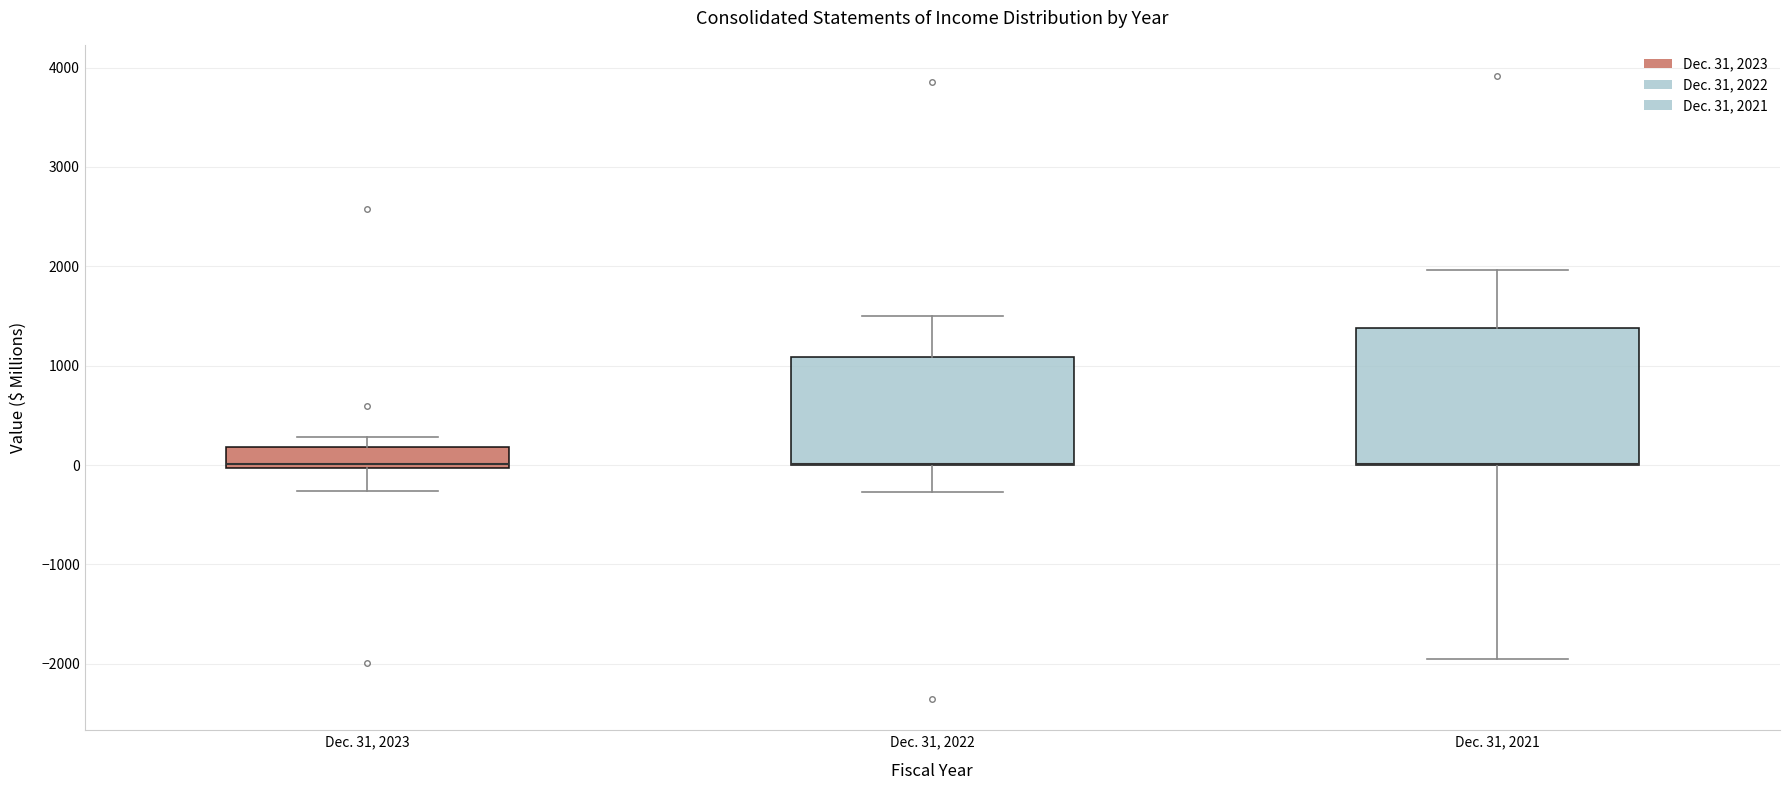

Where is the upper edge of the box for Dec. 31, 2022 on the y-axis? The values are not printed on the chart, so give them approximately, as read against the axis.

1100